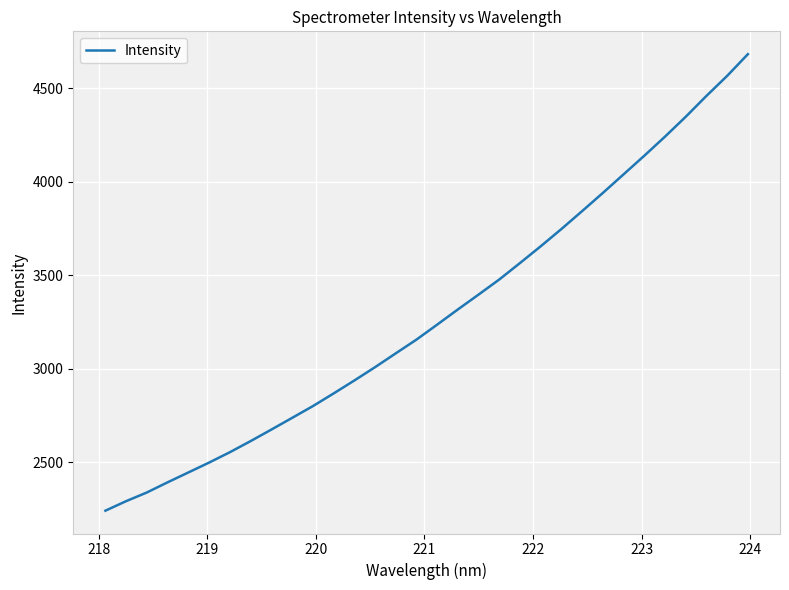

What is the greatest value displayed?

4682.7